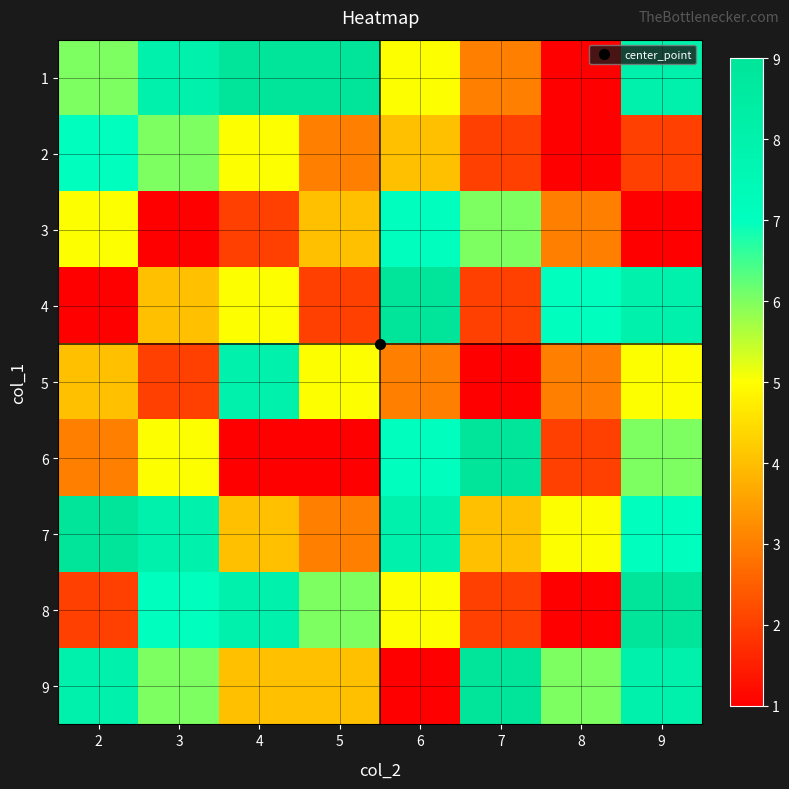

Which has a higher value, 7 or 9?

9